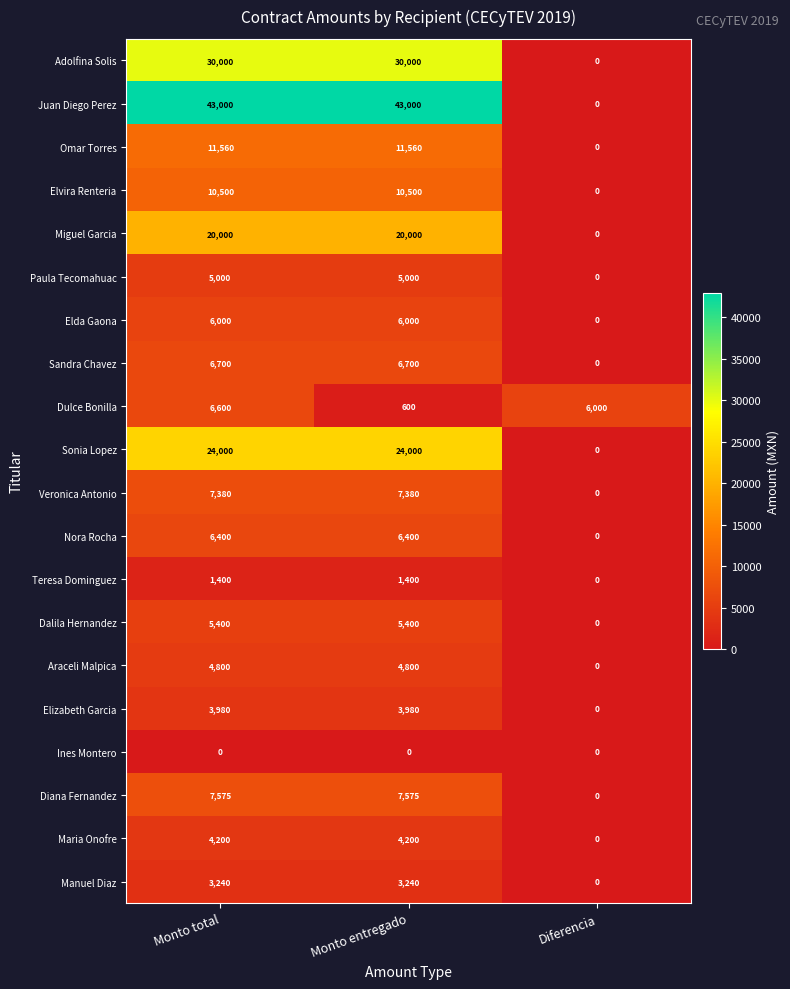

At which category is the sum across all series the highest?

Monto total